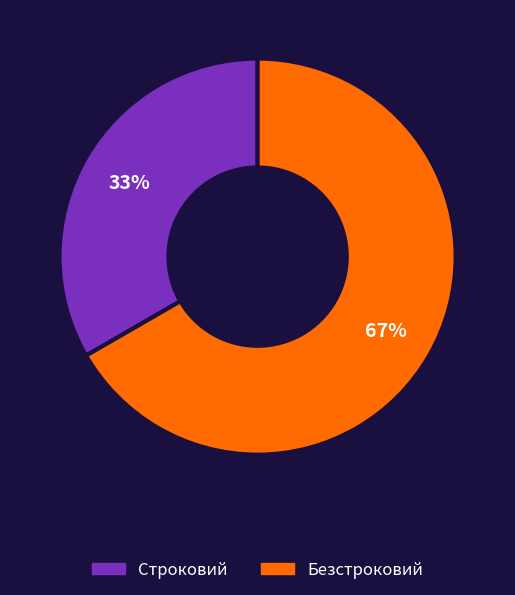

Which slice is the largest?

Безстроковий